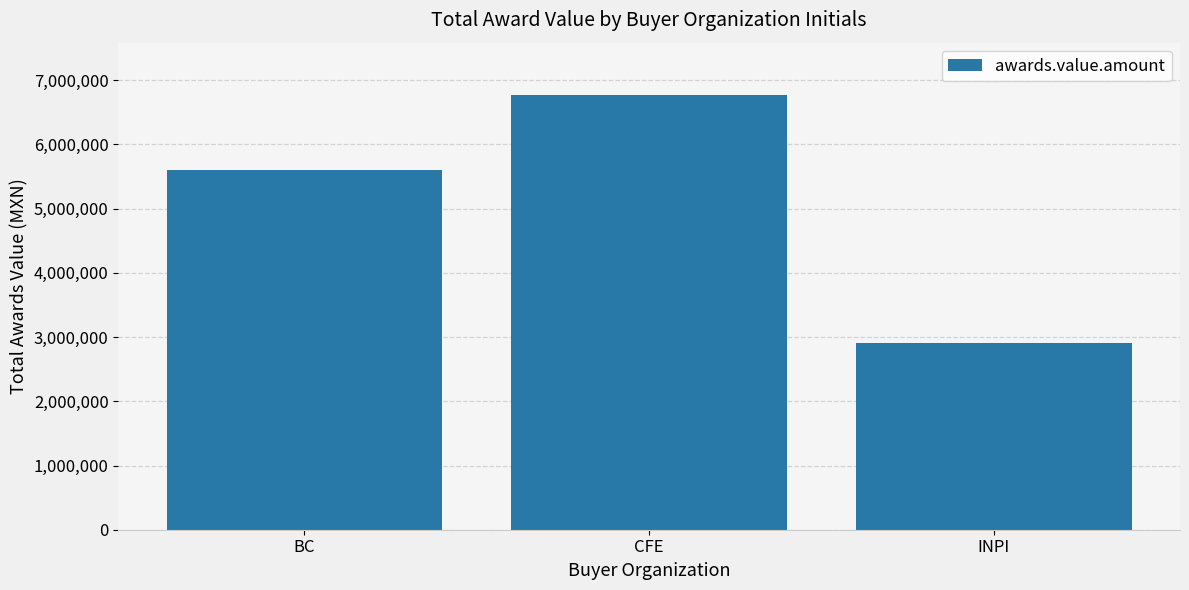

What is the difference between the maximum and minimum values?

3864675.3